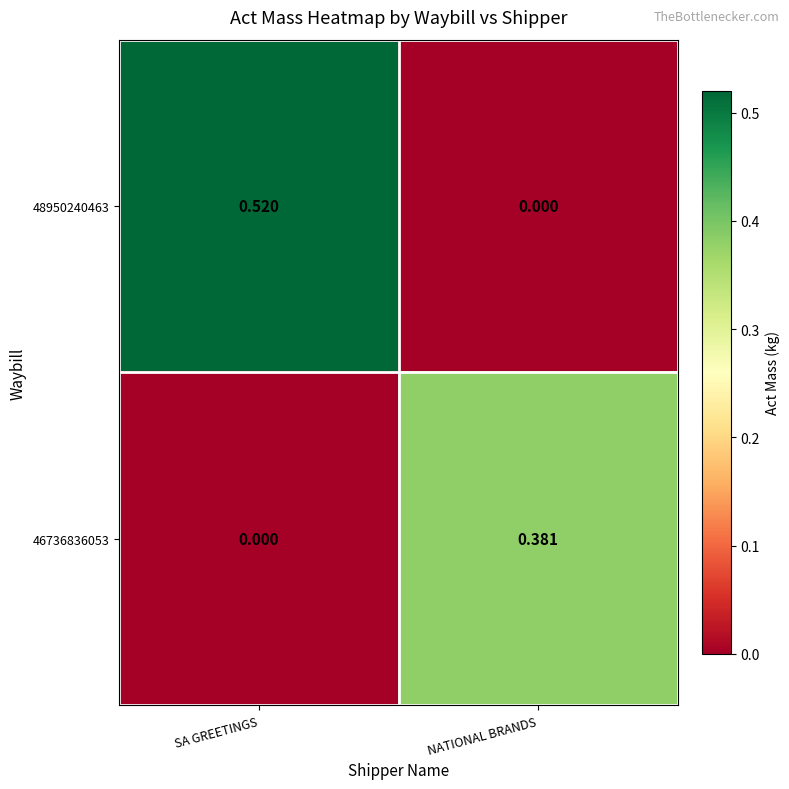

Where is 48950240463 nearest to the value 0?

NATIONAL BRANDS